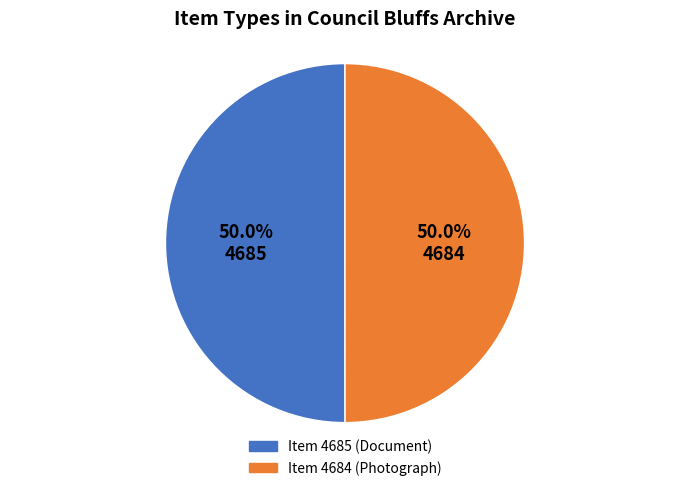

What is the total percentage of Item 4684 (Photograph) and Item 4685 (Document)?

100.0%